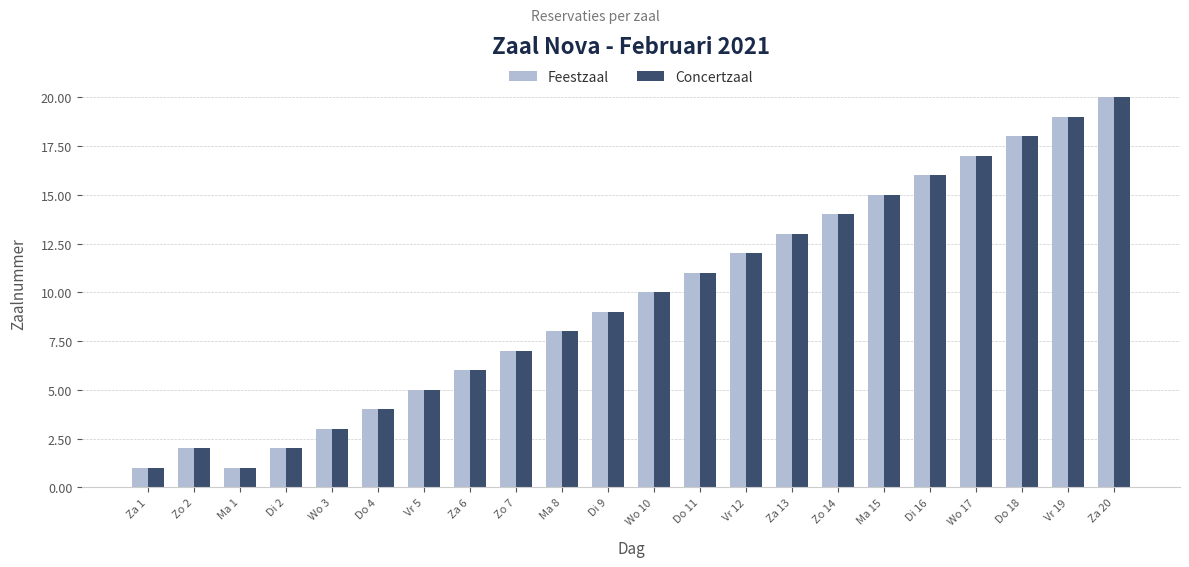

What is the sum of the Concertzaal values at Wo 17 and Ma 8?

25